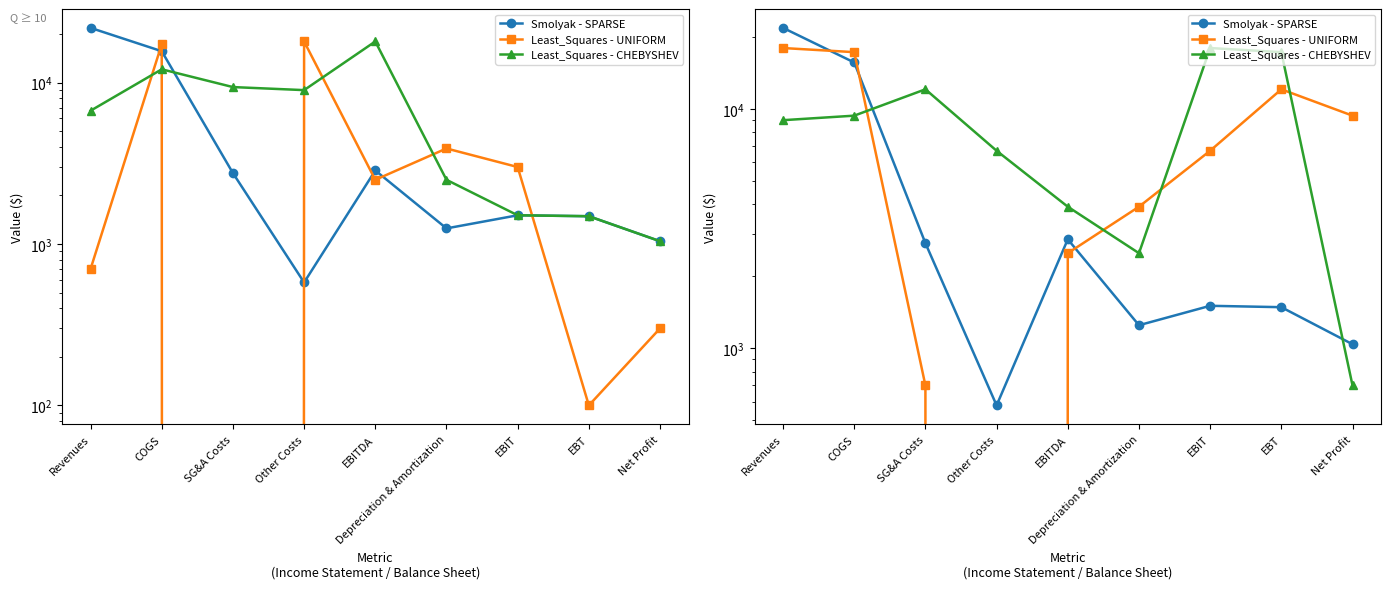

True or false: Smolyak - SPARSE has a value of 1507 at EBIT.

True